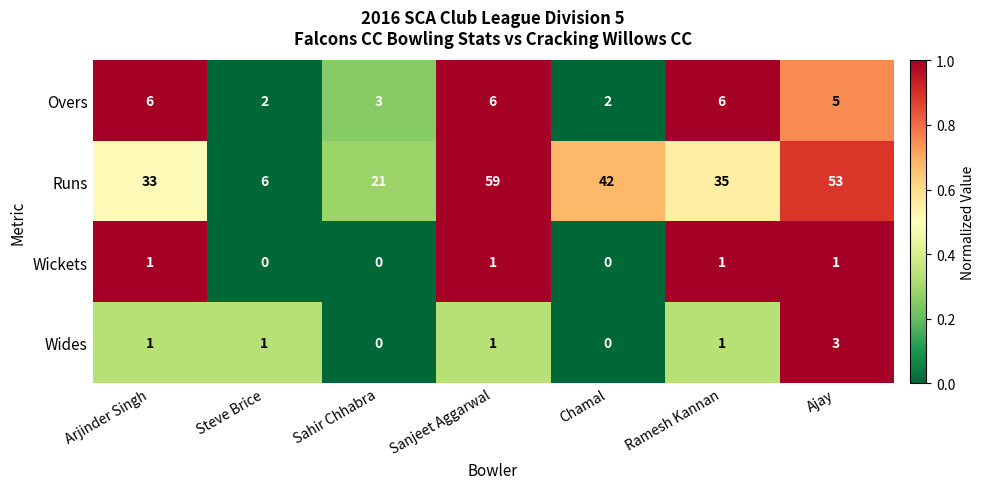

Rank the series at Steve Brice from highest to lowest value.

Runs, Overs, Wides, Wickets